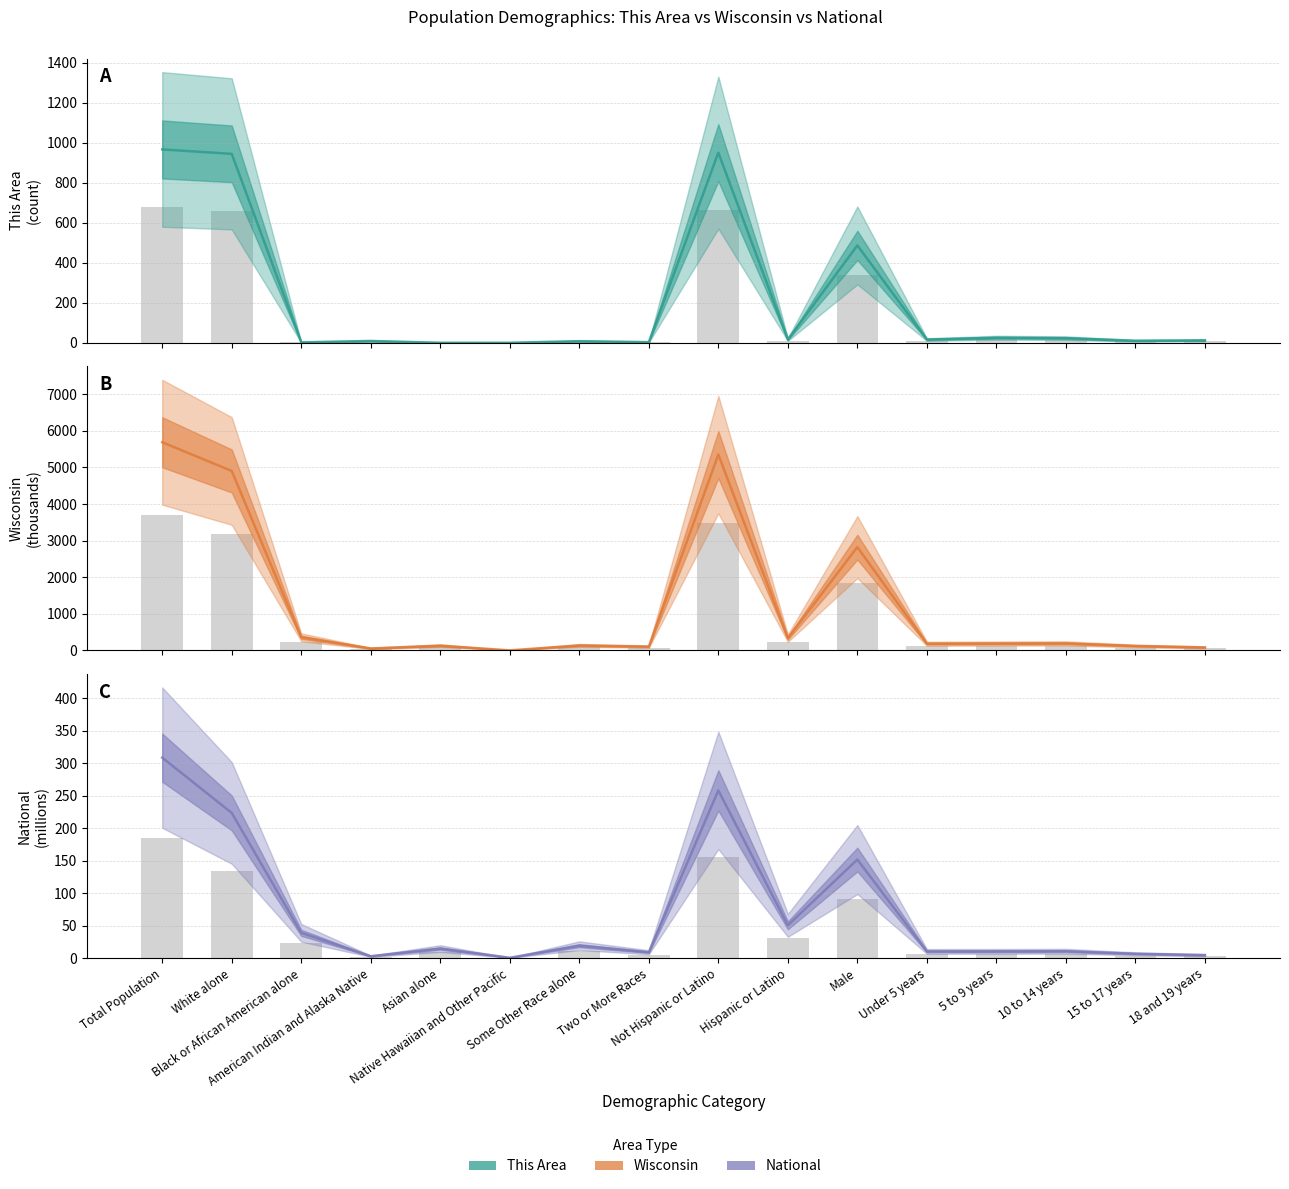

What is the greatest value displayed?

3696.5